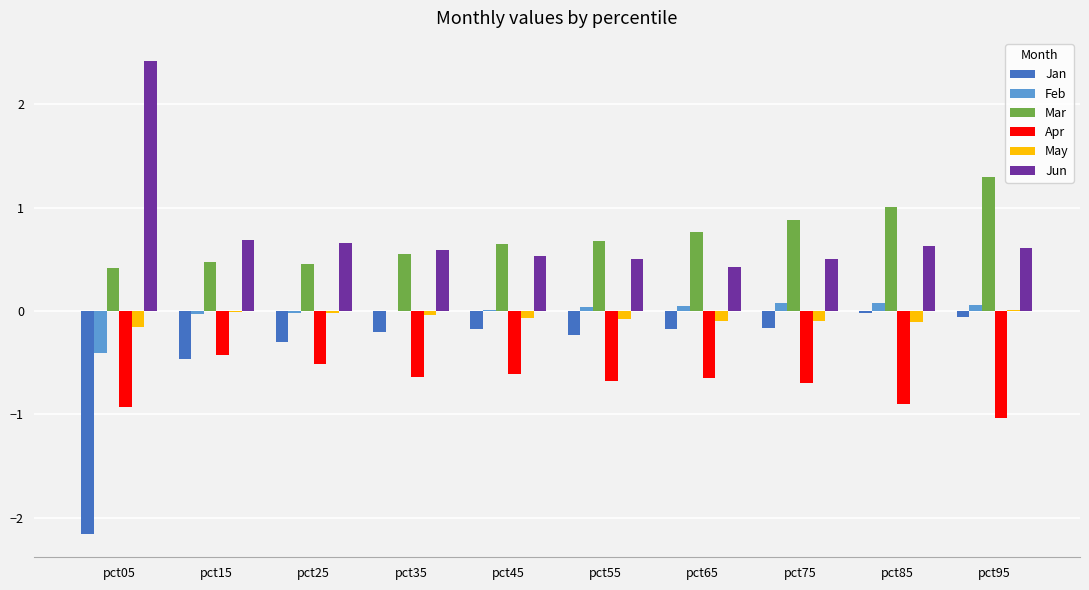

Is the value of Apr at pct25 greater than the value of Jun at pct55?

No